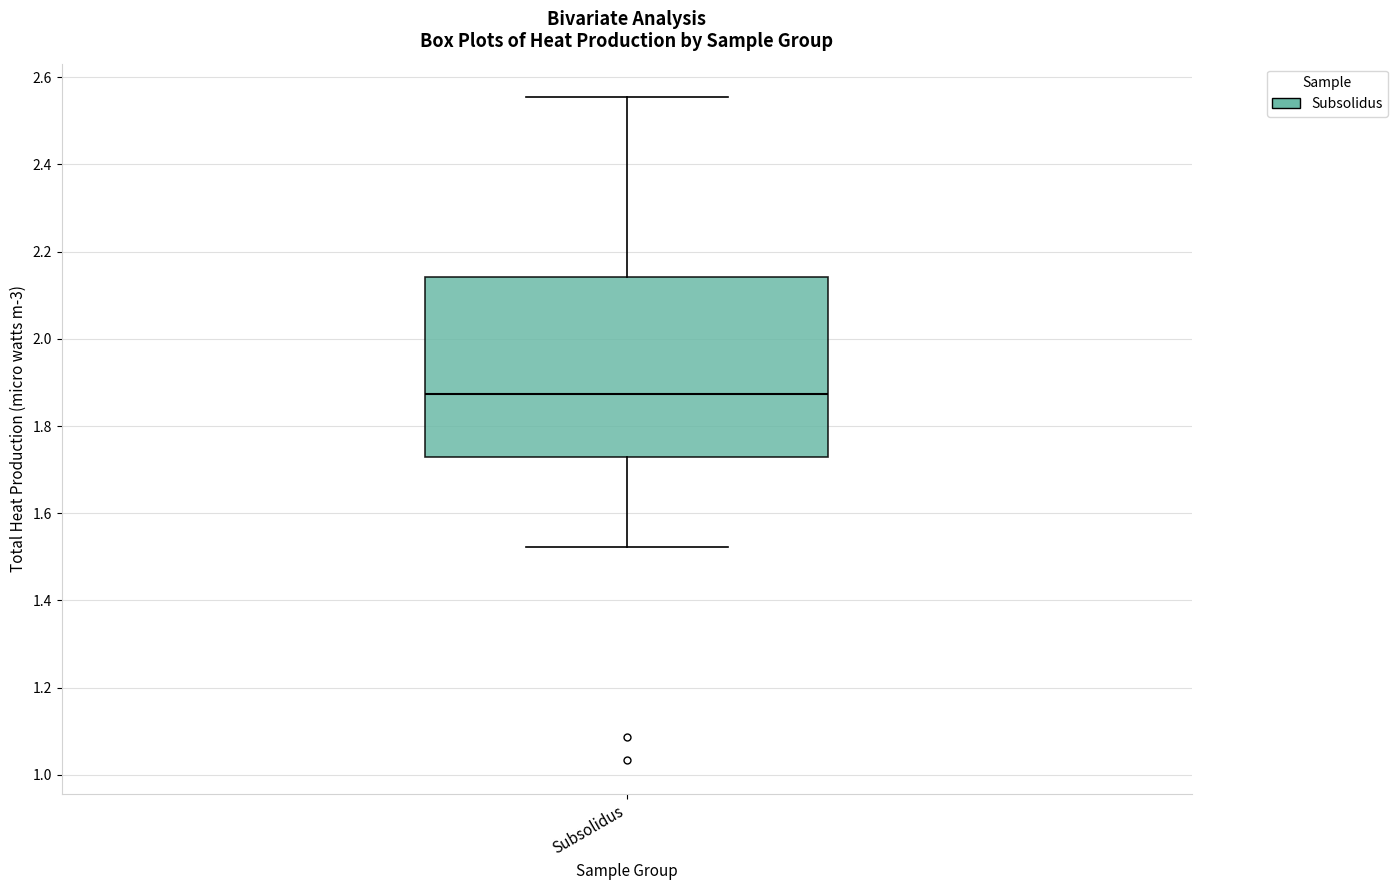

Transcribe this box plot: give where the median line is, the range the box spans, and where the two whiskers end, as read against the y-axis. The values are not printed on the chart, so give them approximately, as read against the axis.

median 1.88, box 1.72 to 2.14, whiskers 1.52 to 2.56